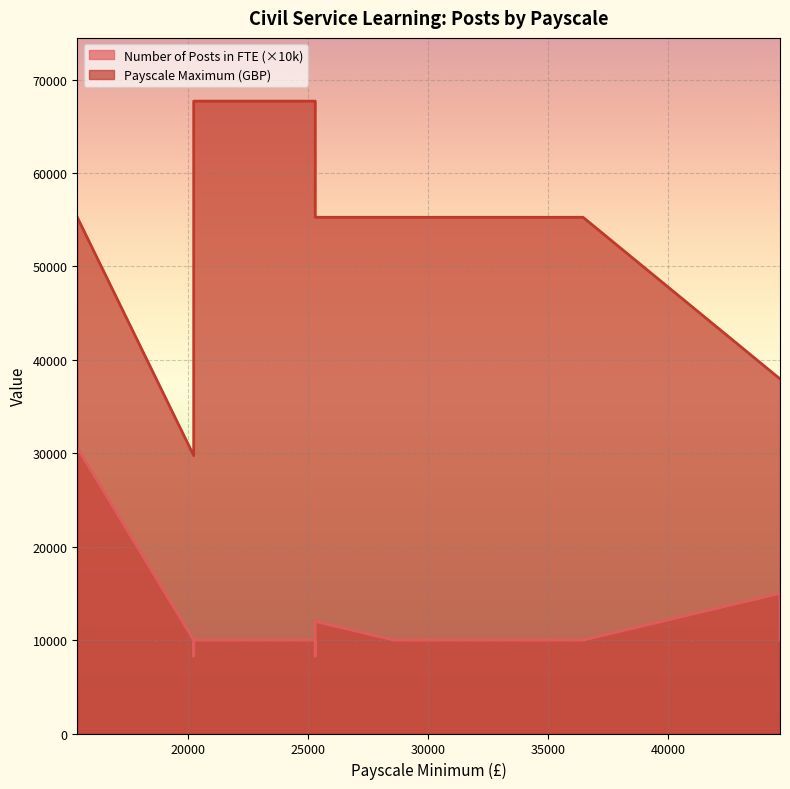

At which category does Number of Posts in FTE reach its first local valley?

20235